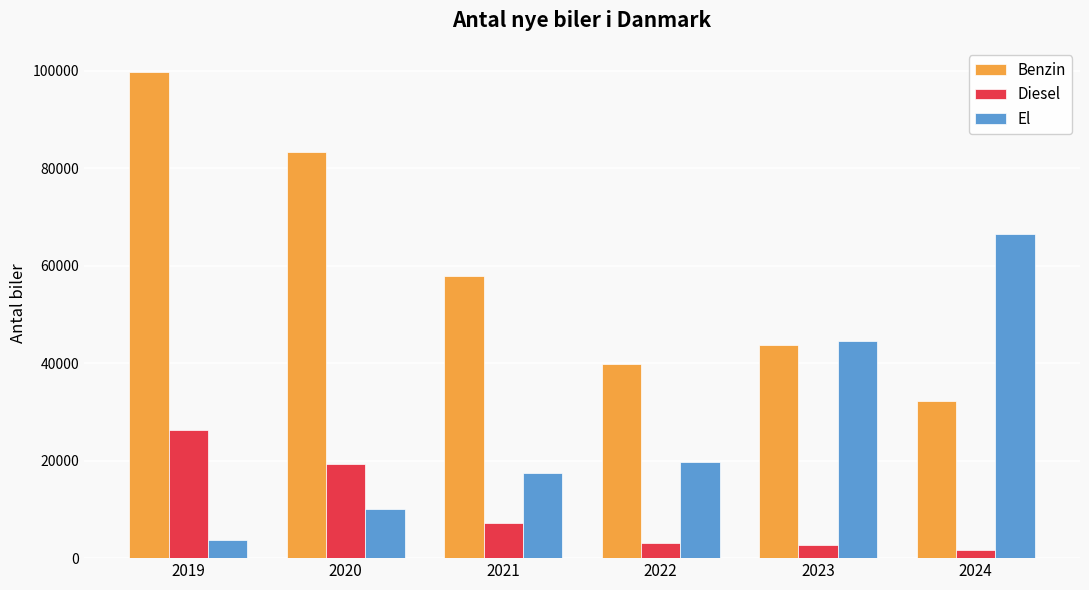

How many bars are there in total?

18